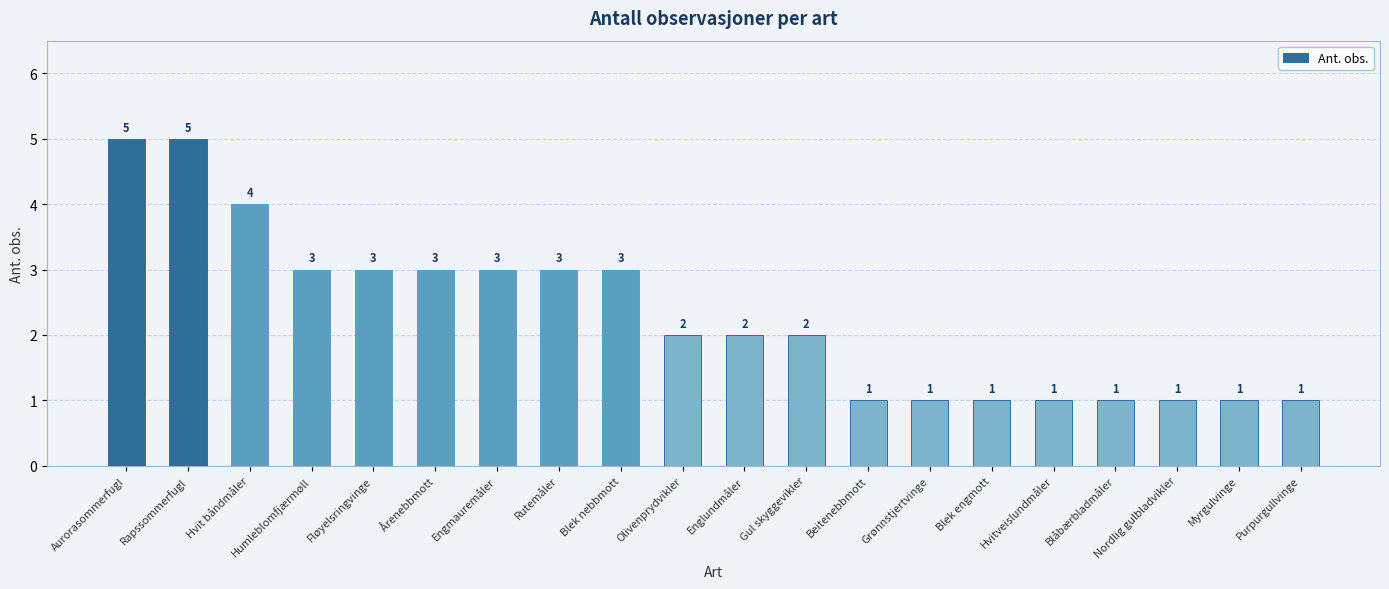

At which label does the data first exceed 2?

Aurorasommerfugl